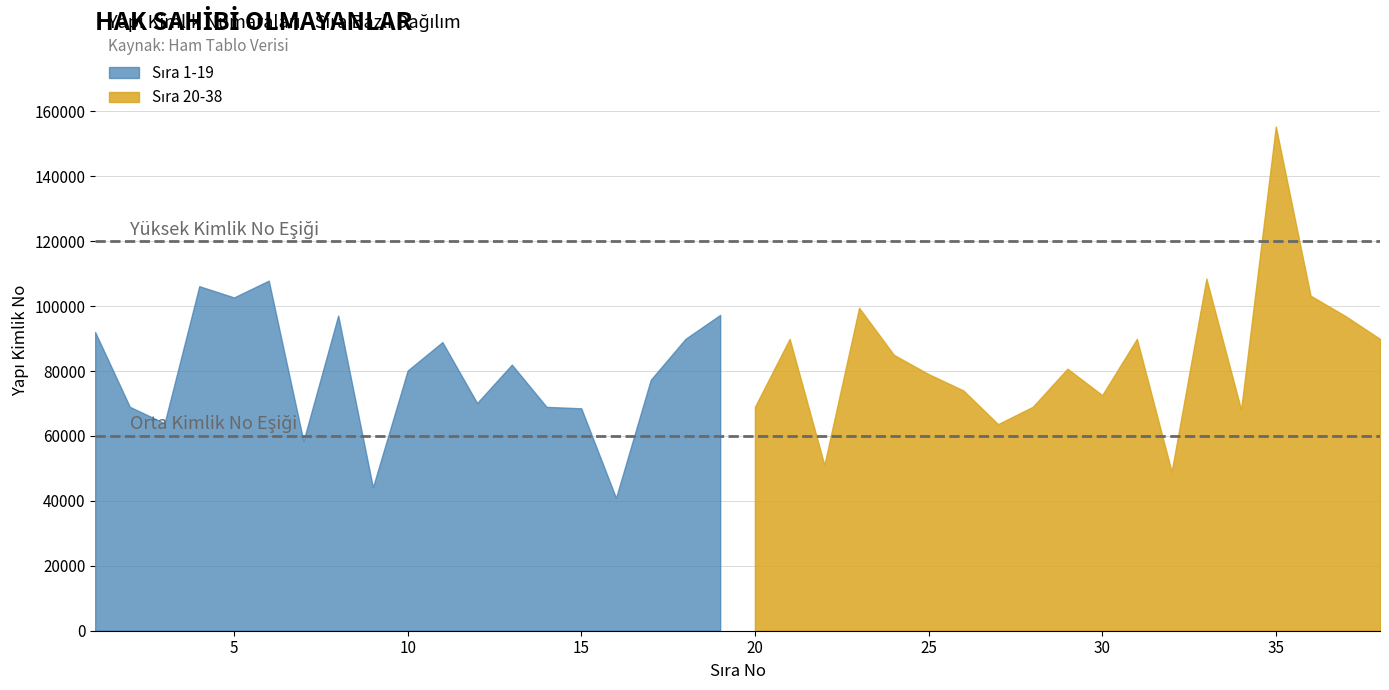

Approximately how many times larger is the value at 34 compared to 6?

0.6